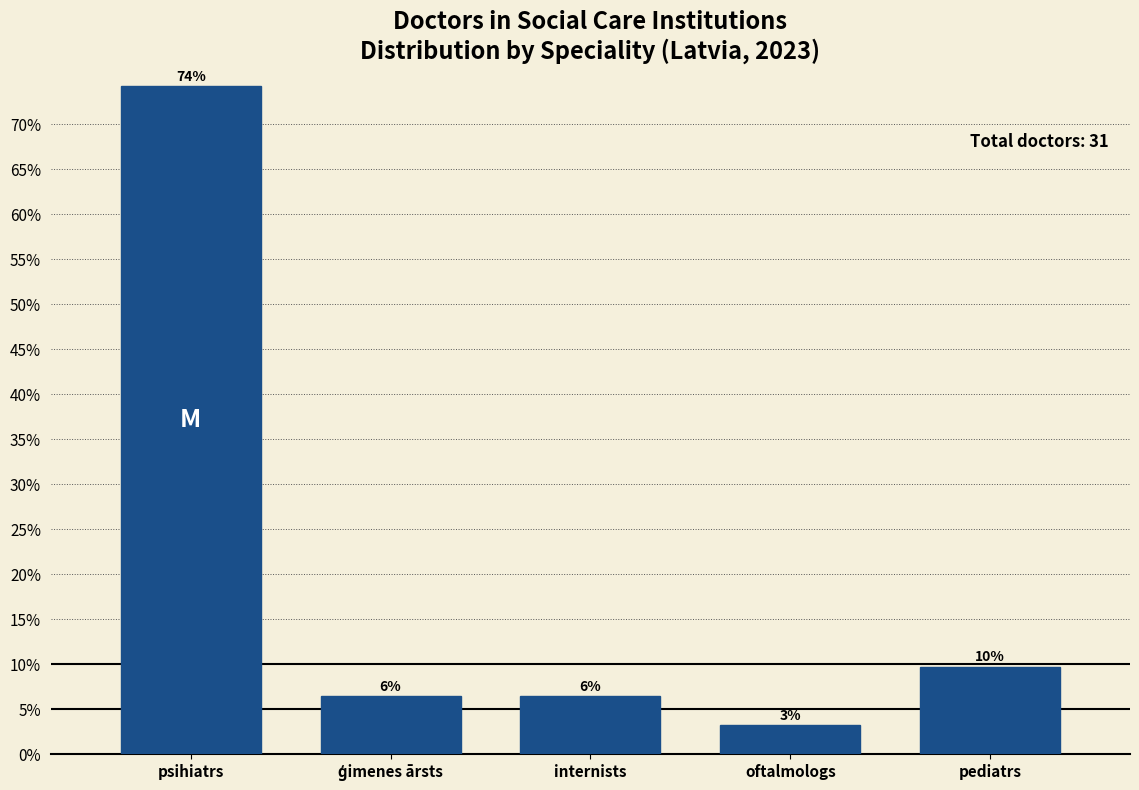

How many bars are there in total?

5